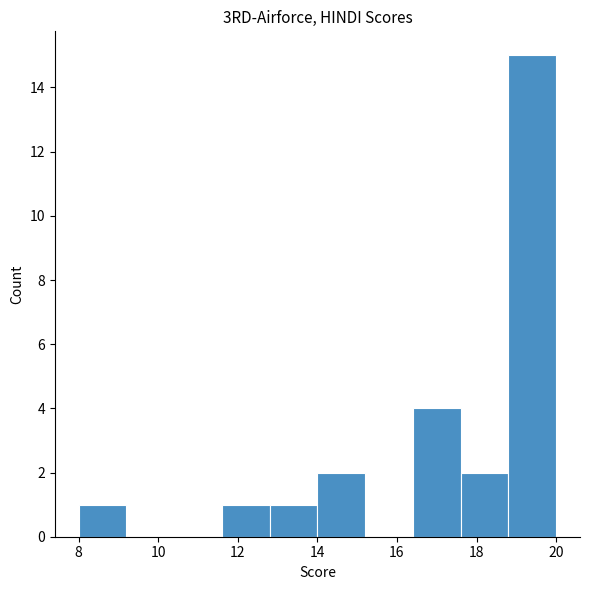

Which range on the x-axis has the tallest bar?

18.8 to 20.0